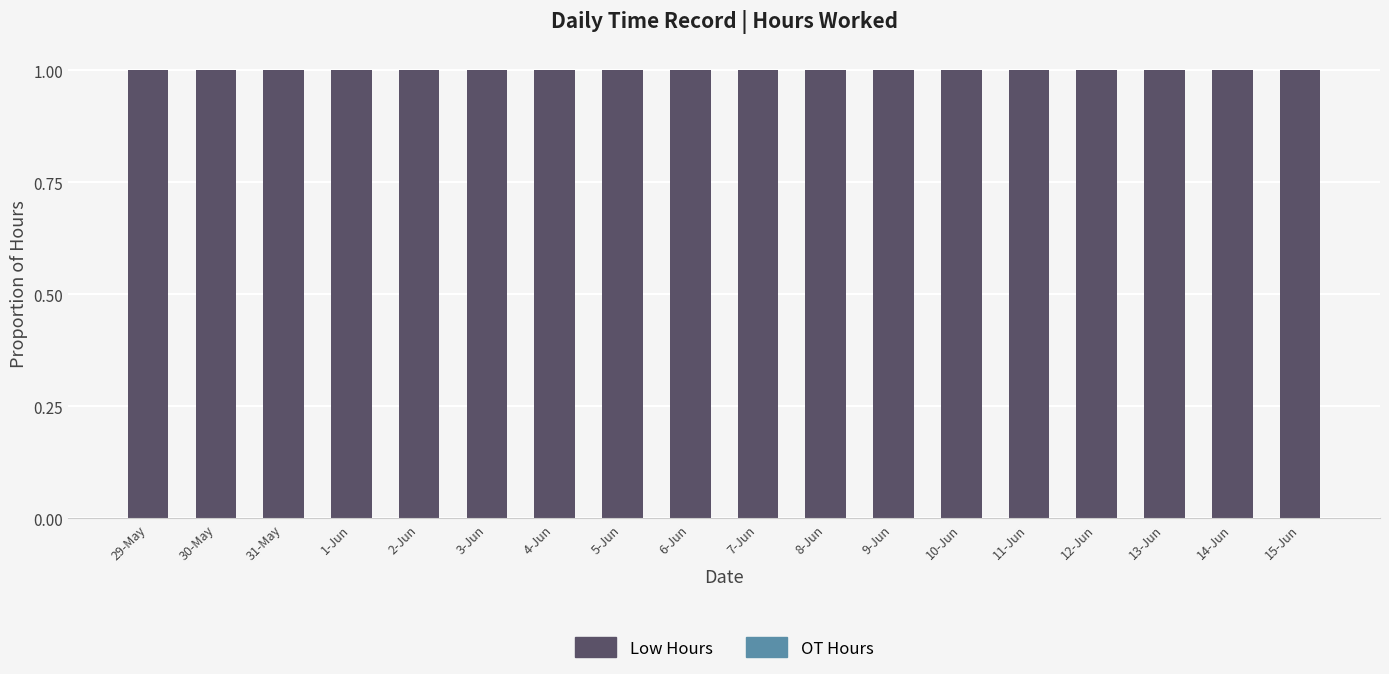

Does the chart contain any negative values?

No